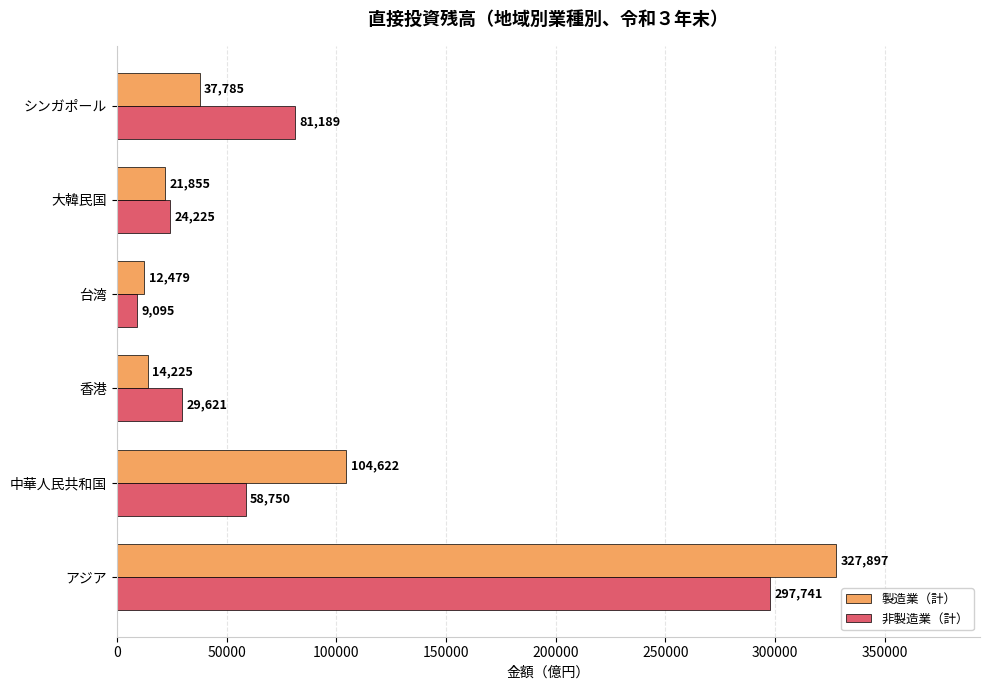

What is the sum of all 製造業（計） values?

518863